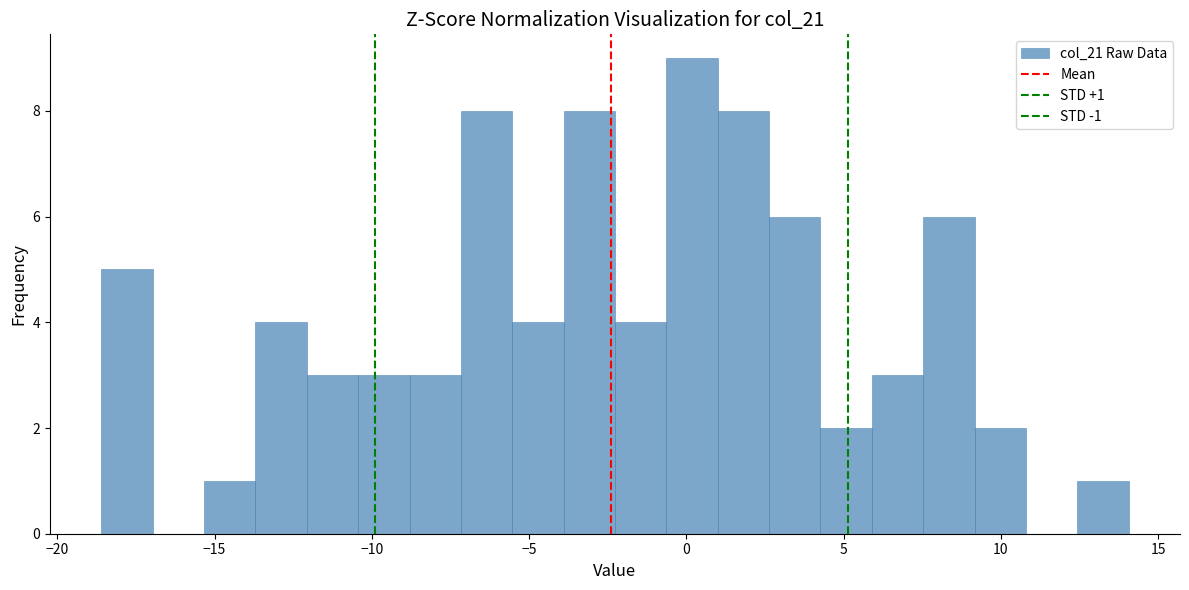

Around what value on the x-axis is the tallest bar? Give the approximate position of its centre, as read against the axis.

0.0